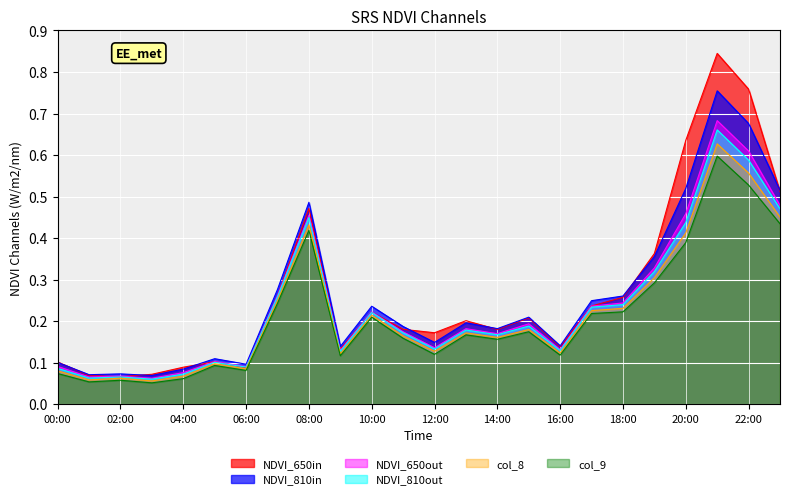

Is it true that col_8 equals 0.2 at 15:00?

True